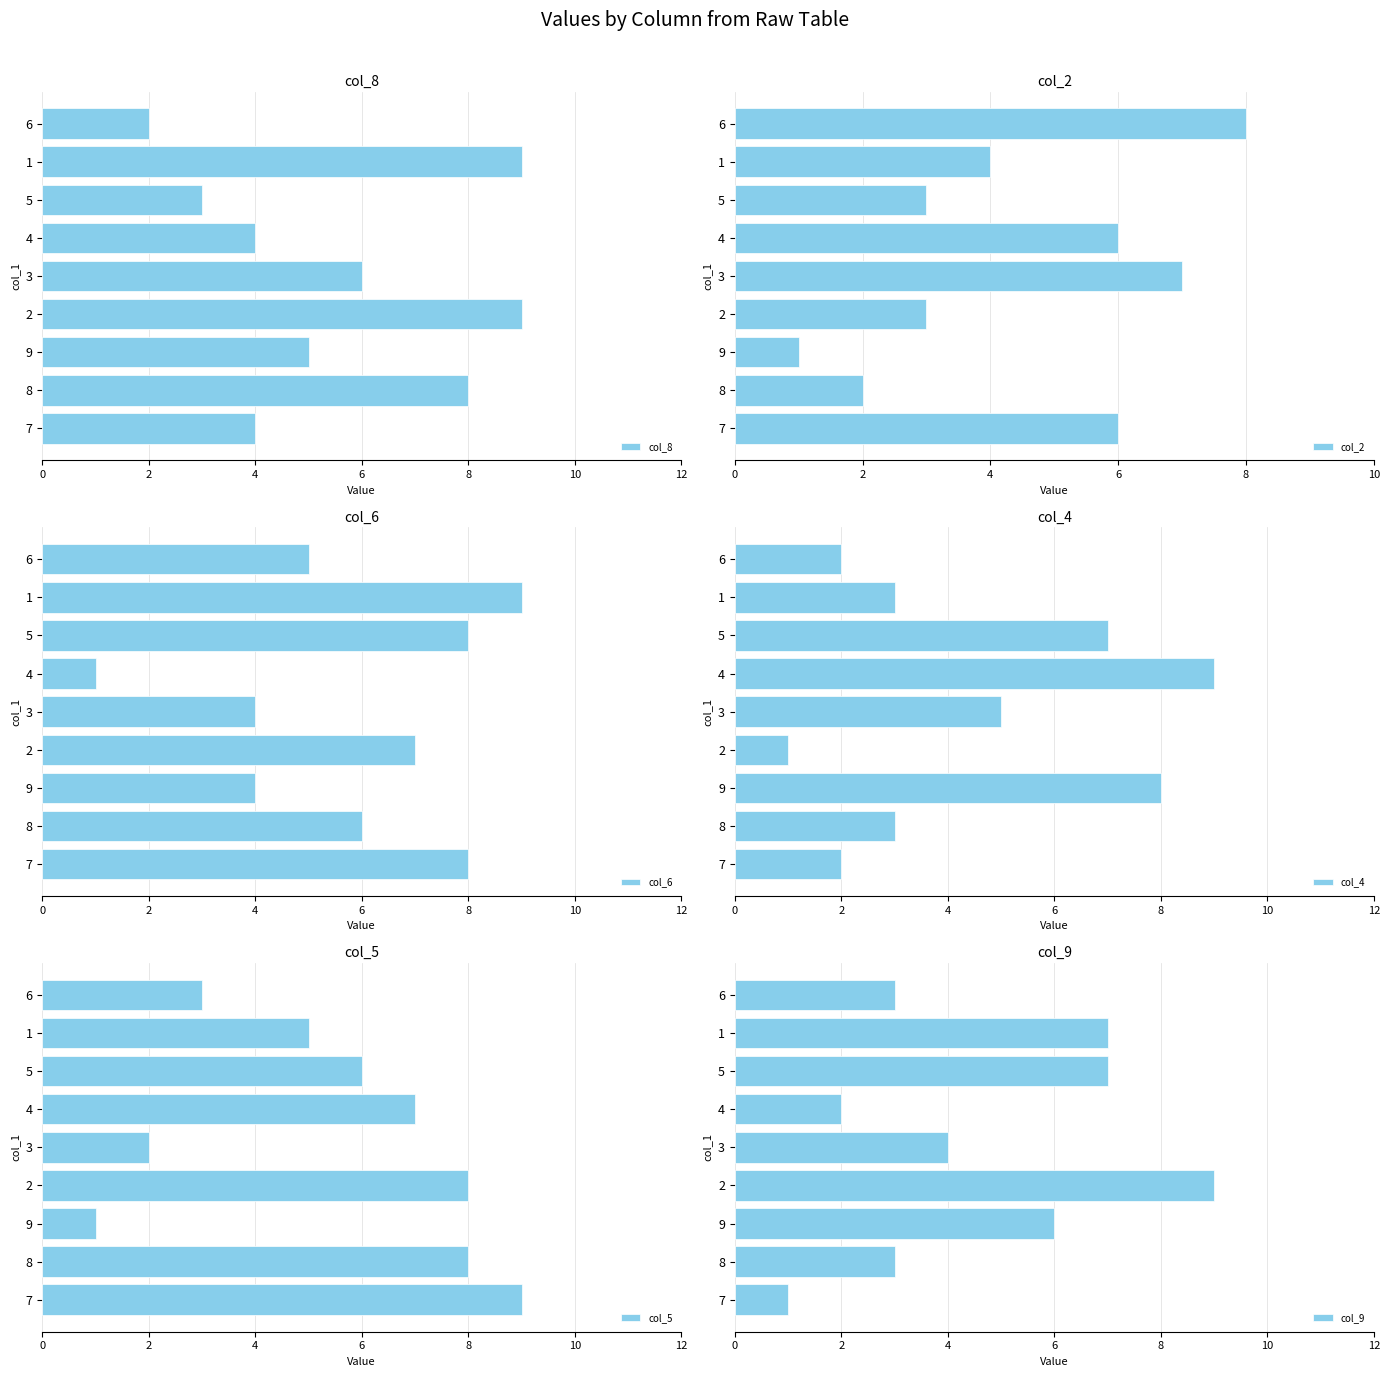

What is the sum of all col_6 values?

52